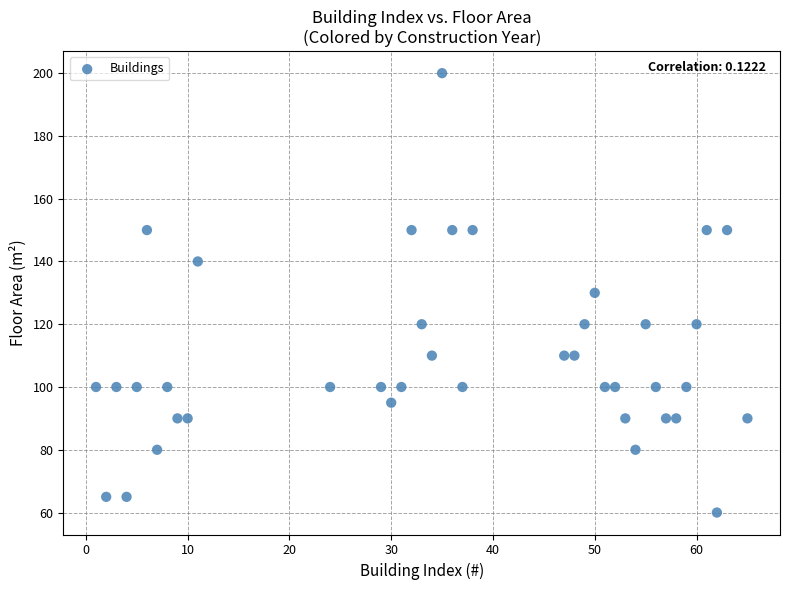

What is the range of Y values (max minus min)?

140